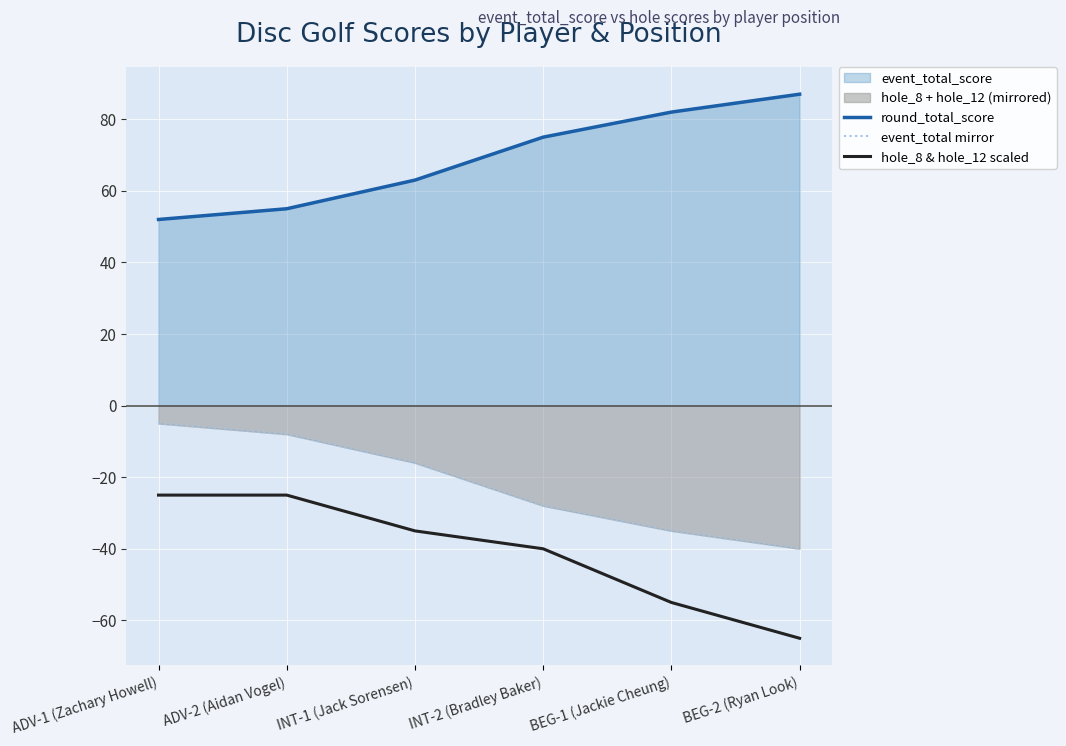

True or false: round_total_score has a value of 16 at ADV-2 (Aidan Vogel).

False